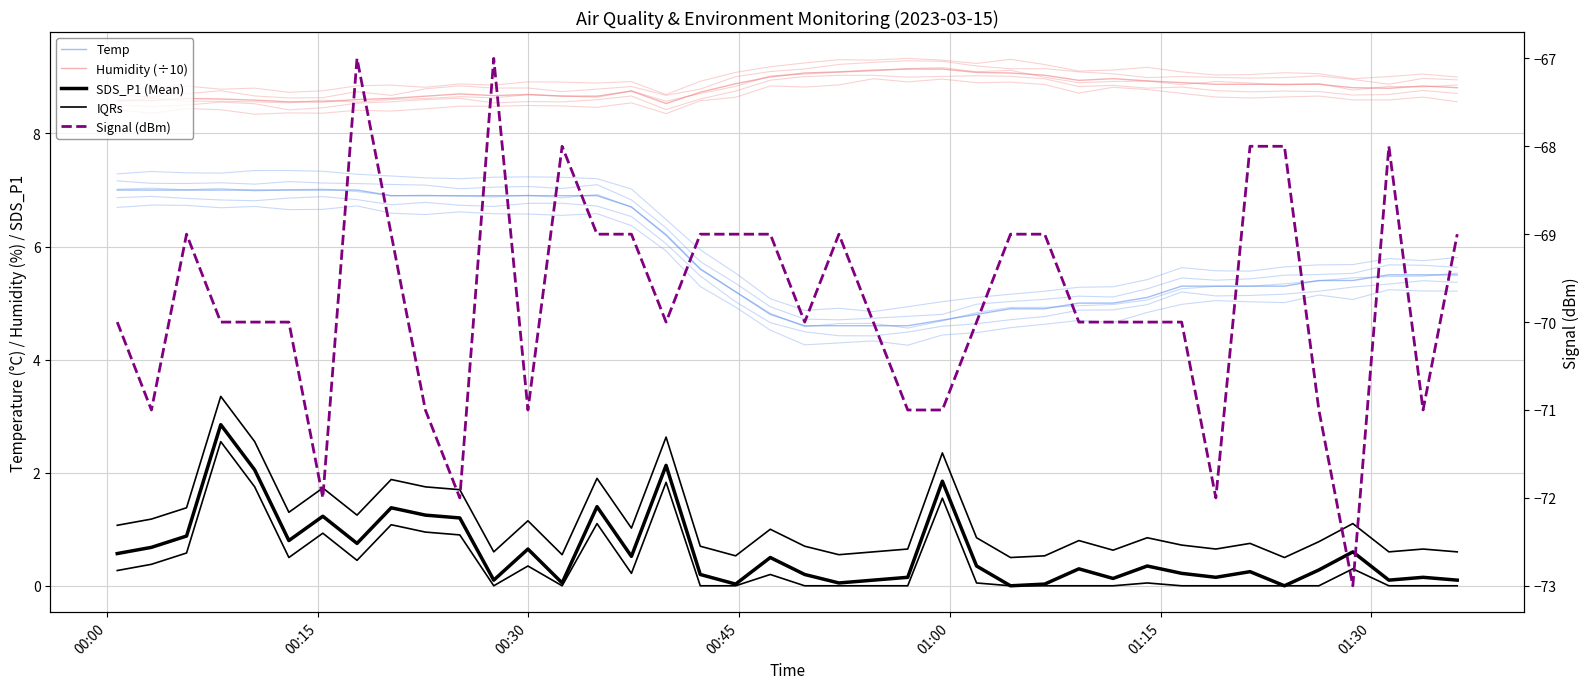

Which category has the lowest value across all series?

36